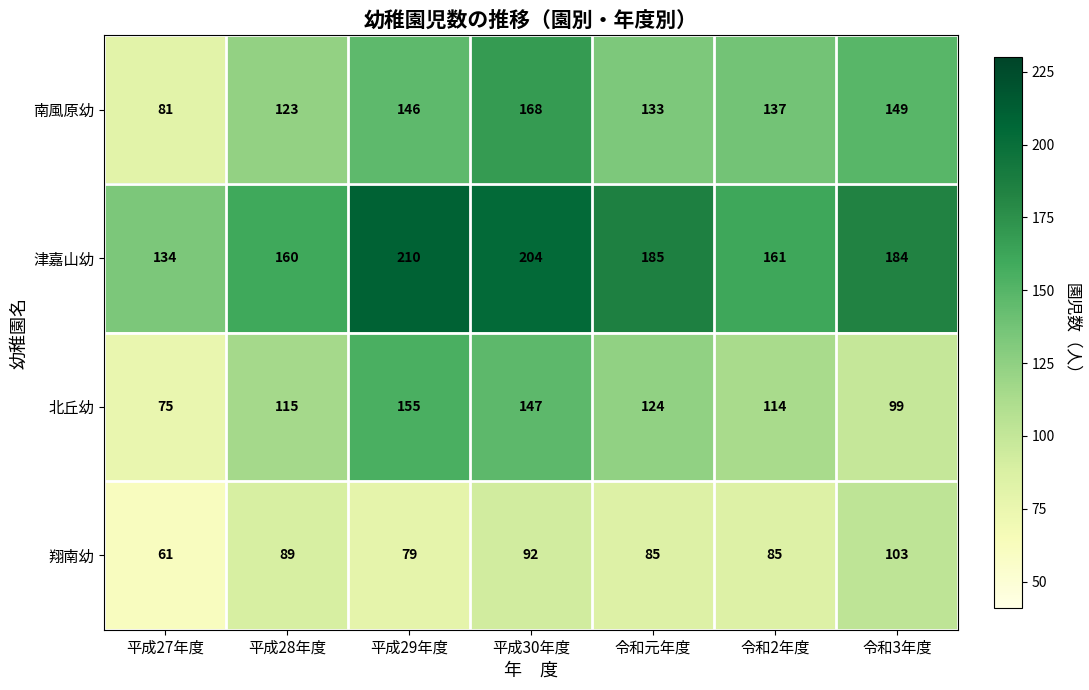

Which series has the largest total across all categories?

津嘉山幼